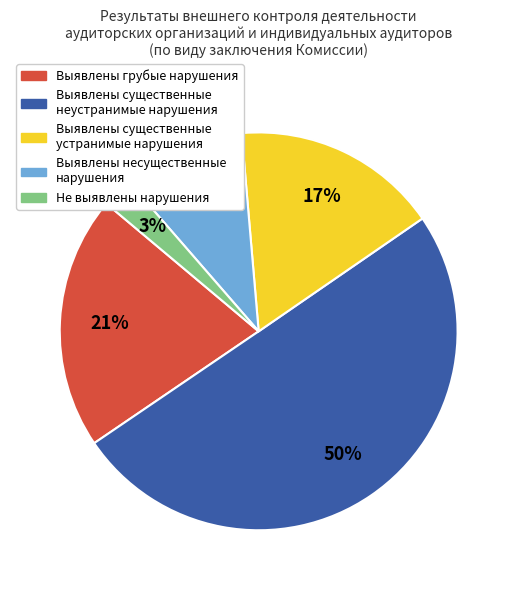

To the nearest percent, what is the average slice percentage?

20%